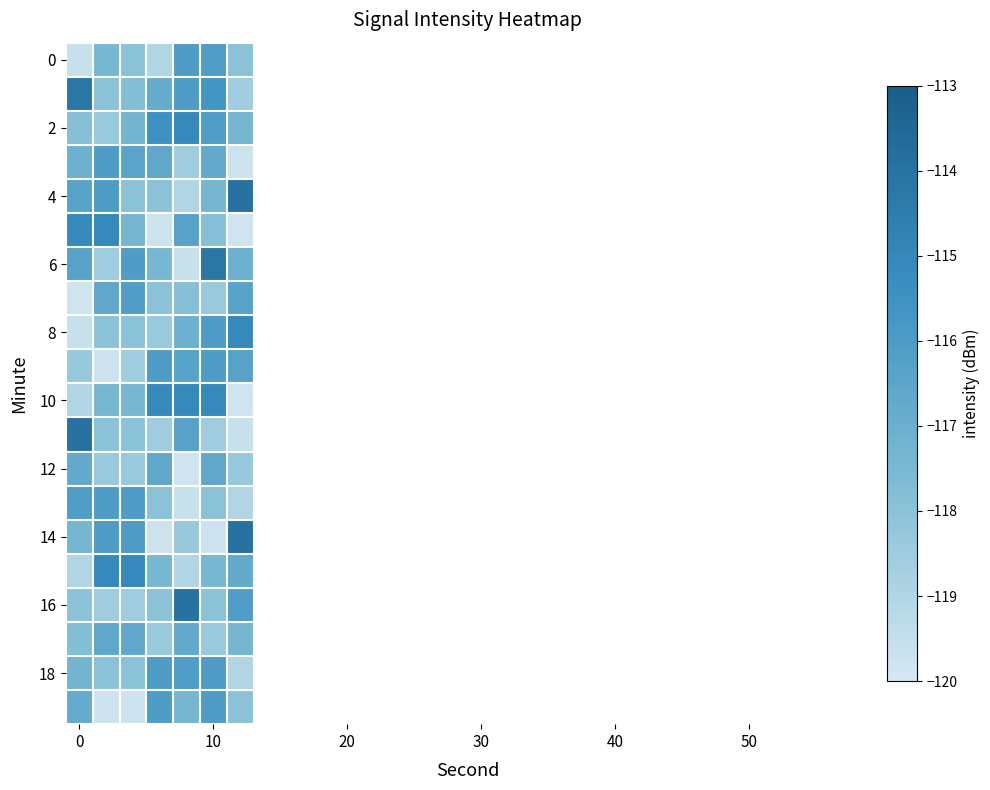

What is the difference between the maximum and minimum values in the 12 series?

3.2